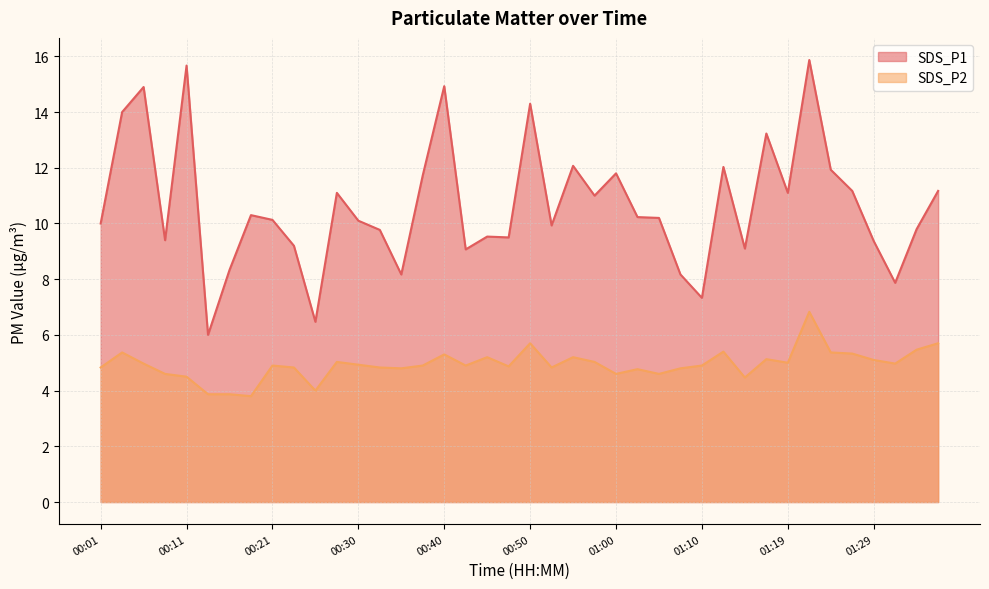

True or false: SDS_P2 and SDS_P1 cross at least once.

False